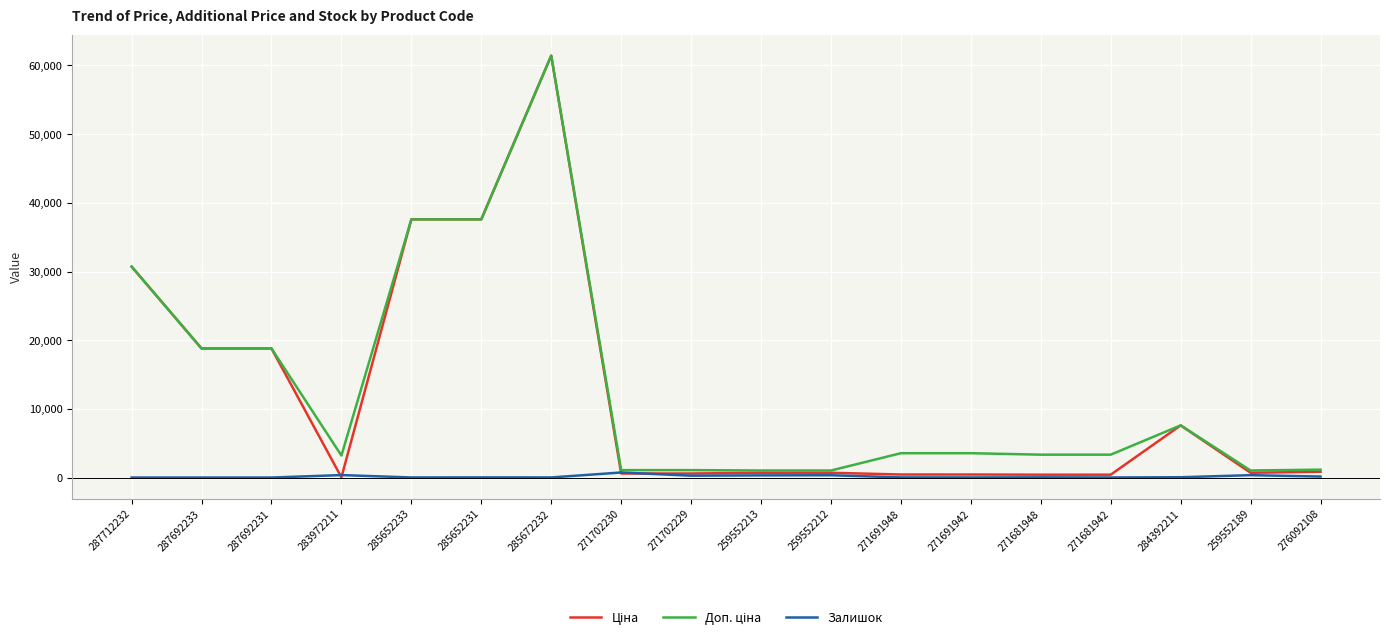

The Залишок series shows 348.0 at 259552189. True or false?

True